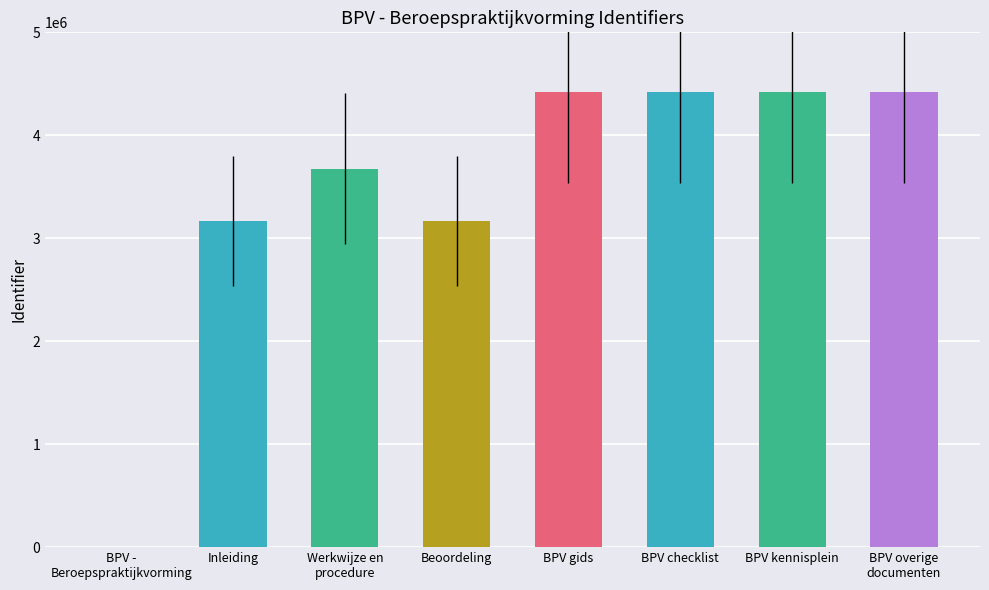

What value does the data have at Inleiding?

3169078